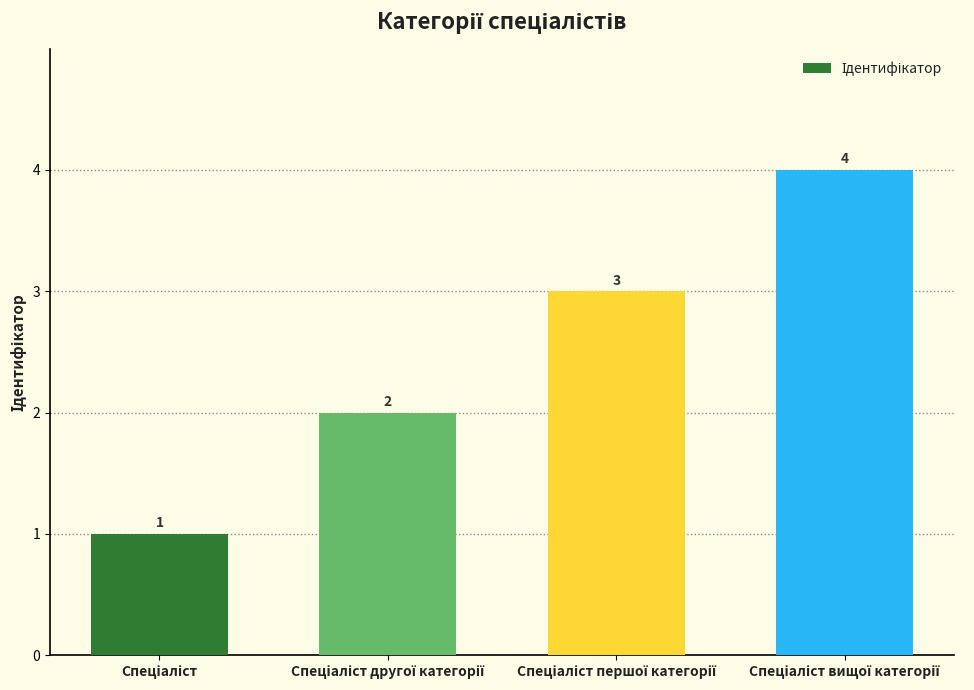

What is the value of the 3rd bar from the left?

3